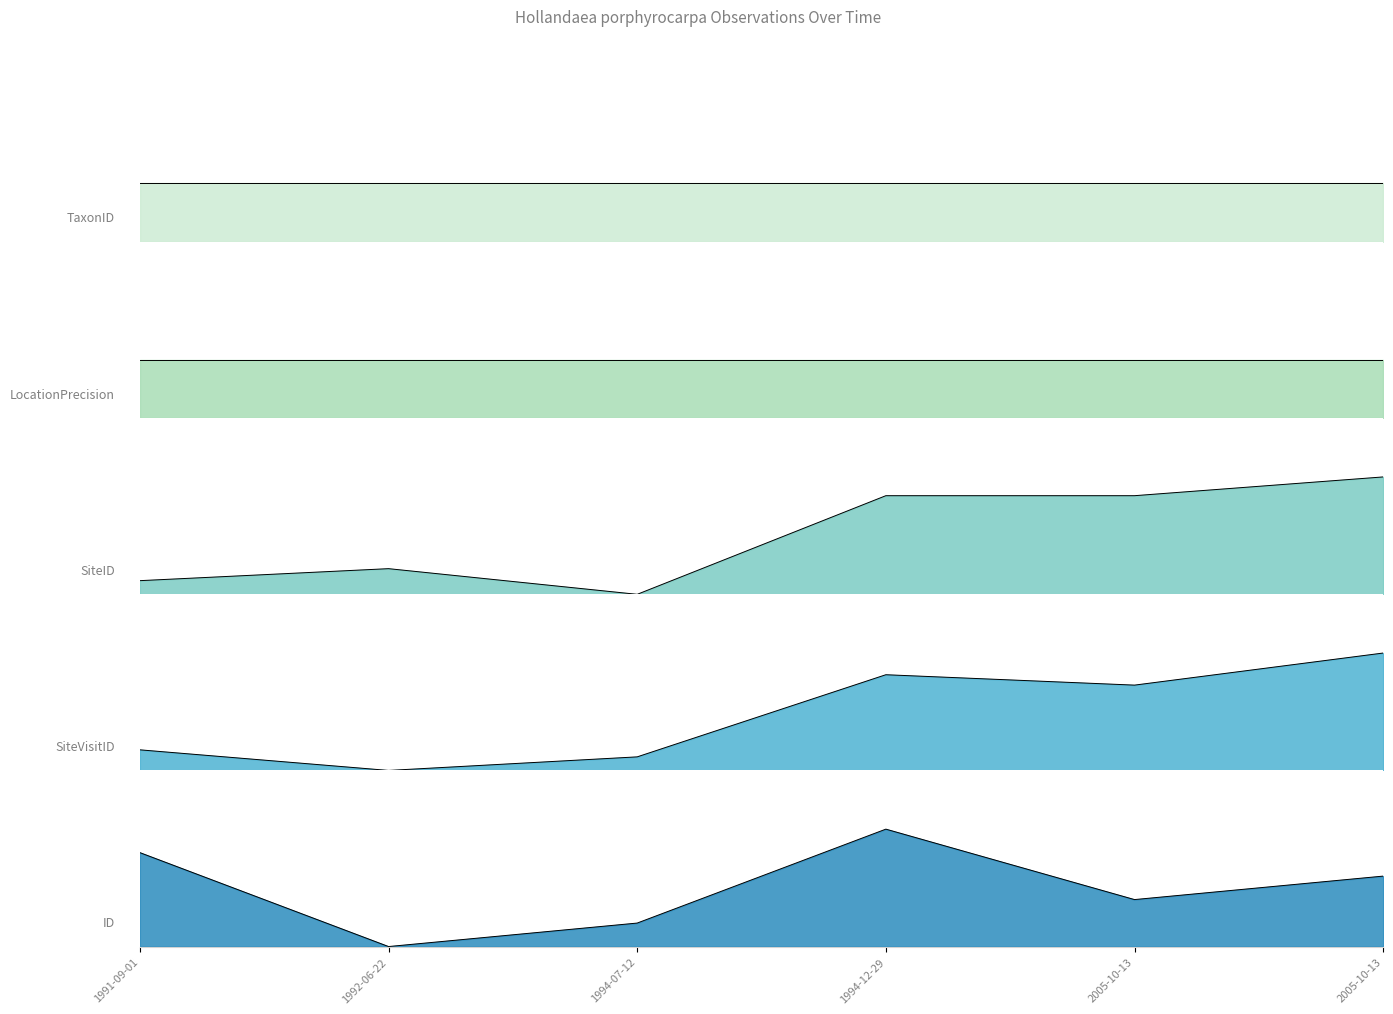

Which series has the largest range (max minus min)?

SiteID